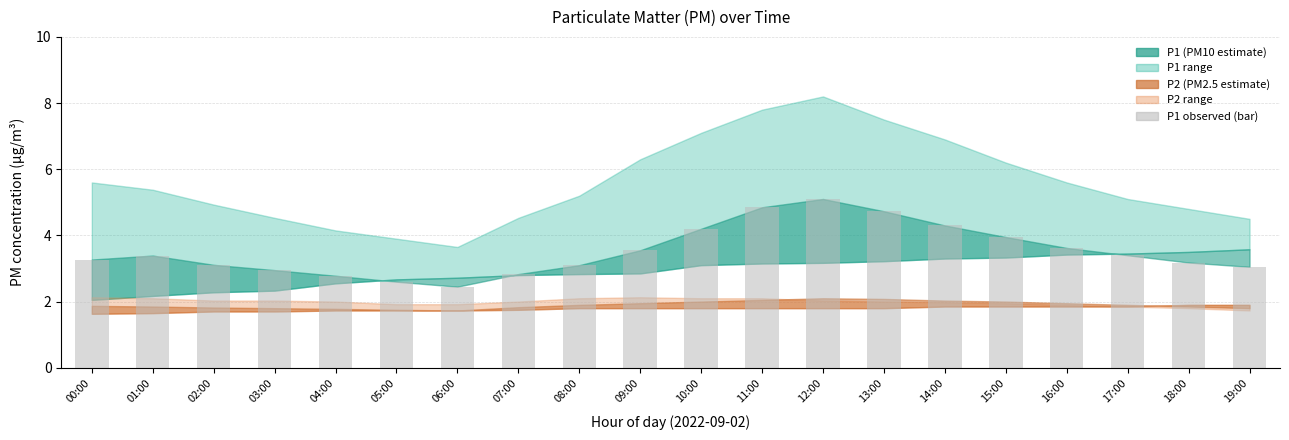

What is the label of the 1st bar from the left?

00:00